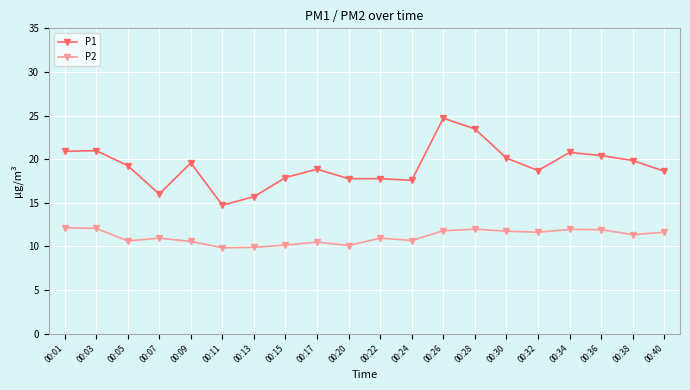

In P2, how many points are higher than both neighbors (excluding endpoints)?

5